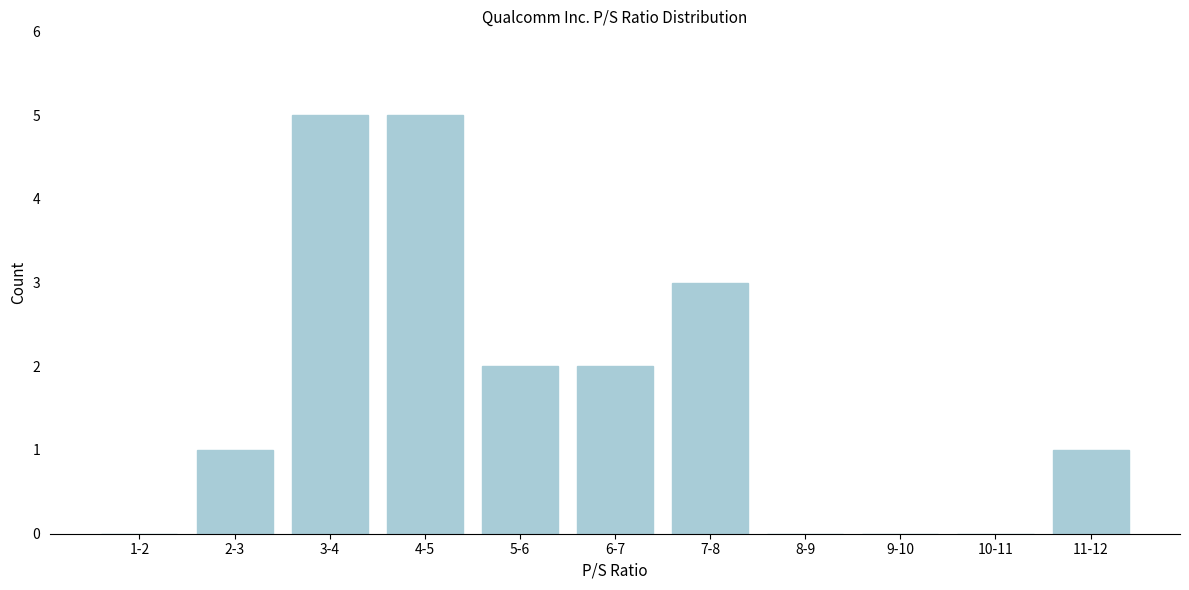

Reading left to right, transcribe all the data shown in this chart.

1-2=0	2-3=1	3-4=5	4-5=5	5-6=2	6-7=2	7-8=3	8-9=0	9-10=0	10-11=0	11-12=1